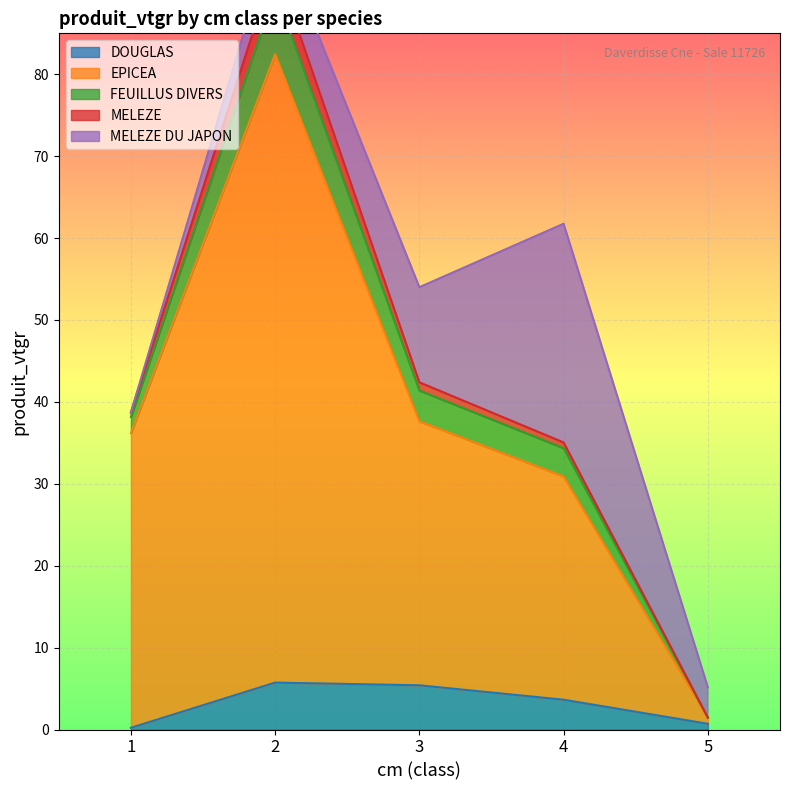

Where does the EPICEA series first go above 36?

1